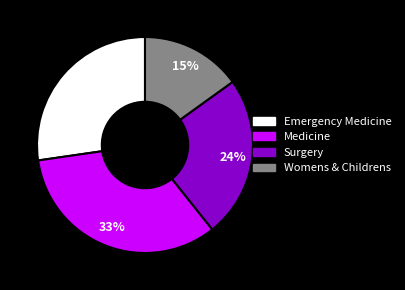

Rank the categories by value from highest to lowest.

Medicine, Emergency Medicine, Surgery, Womens & Childrens